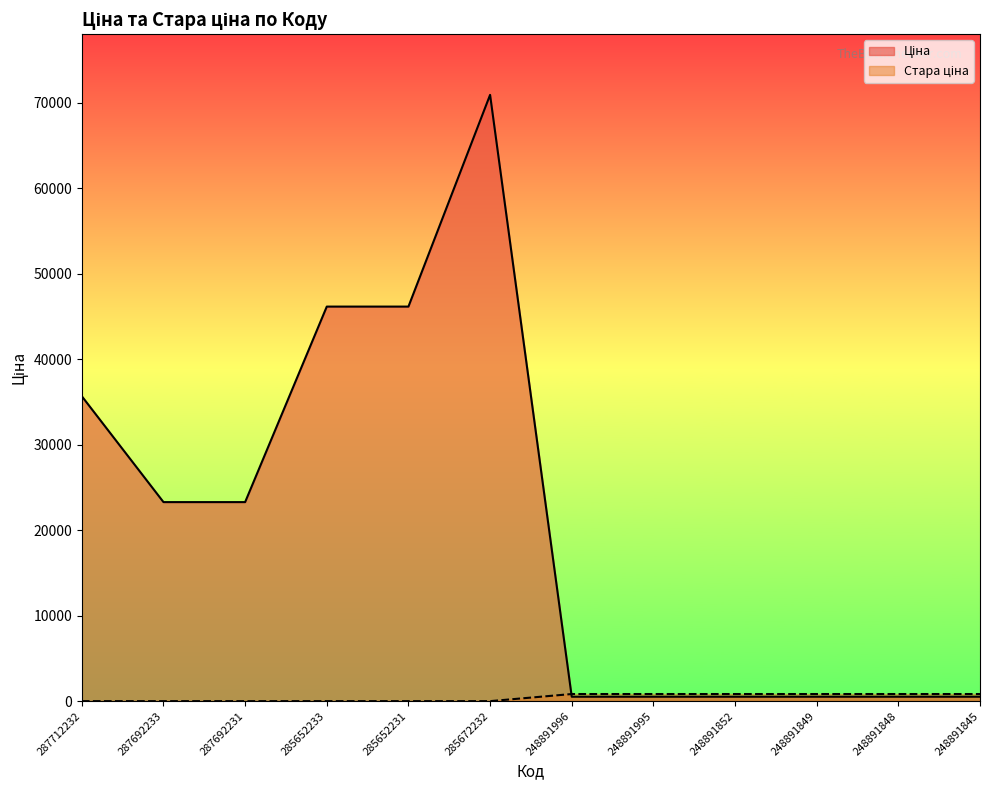

Which series has the widest spread of values?

Ціна